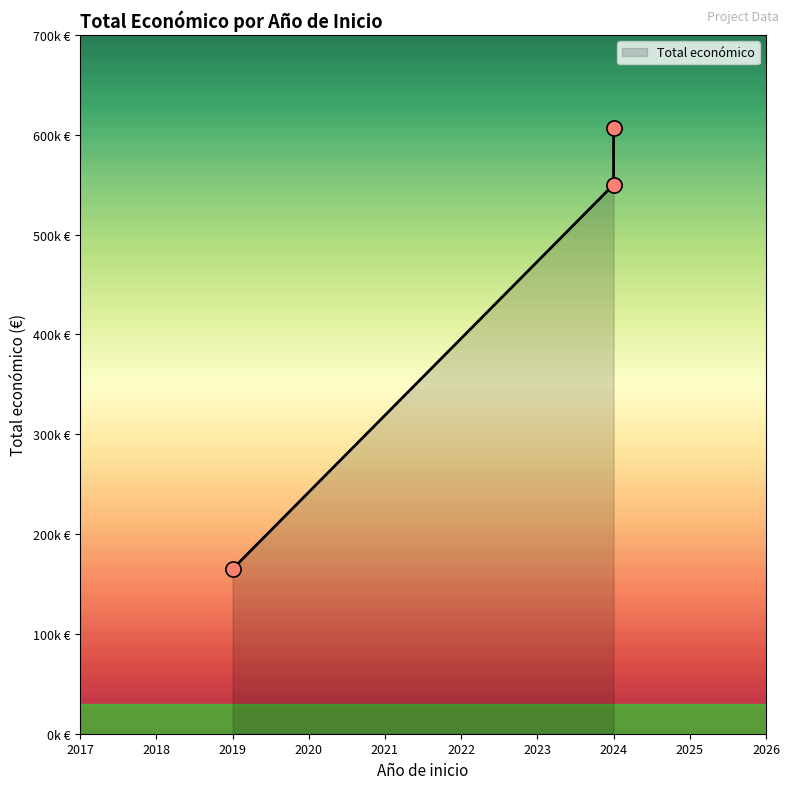

What is the ratio of the value at 2024 to the value at 2024?

0.9